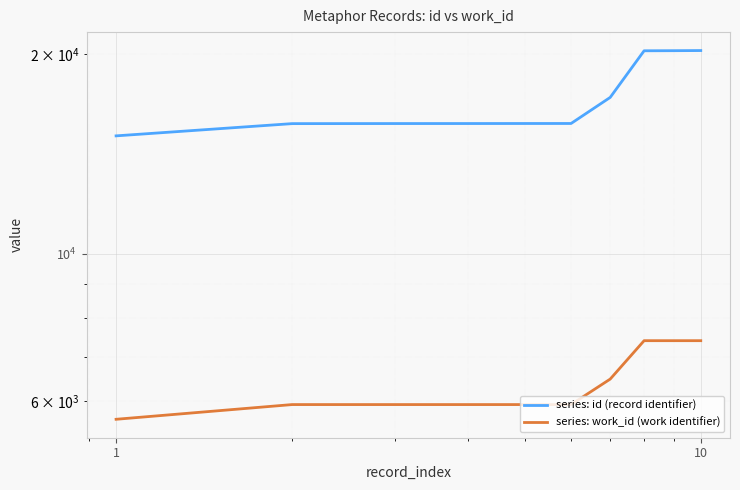

At which category is the sum across all series the highest?

10